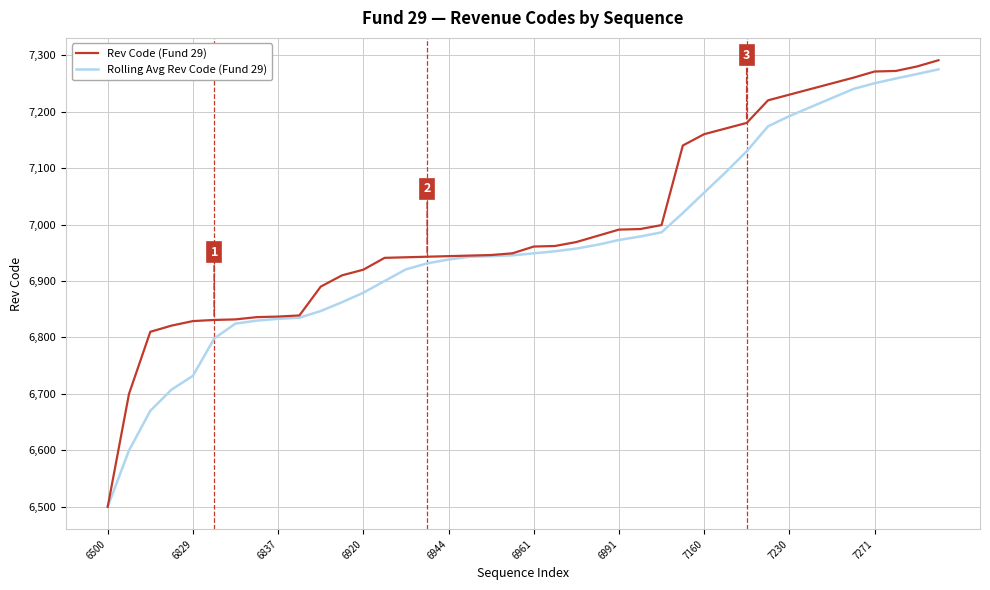

Rank the series by their maximum value, from lowest to highest.

Rolling Avg Rev Code (Fund 29), Rev Code (Fund 29)